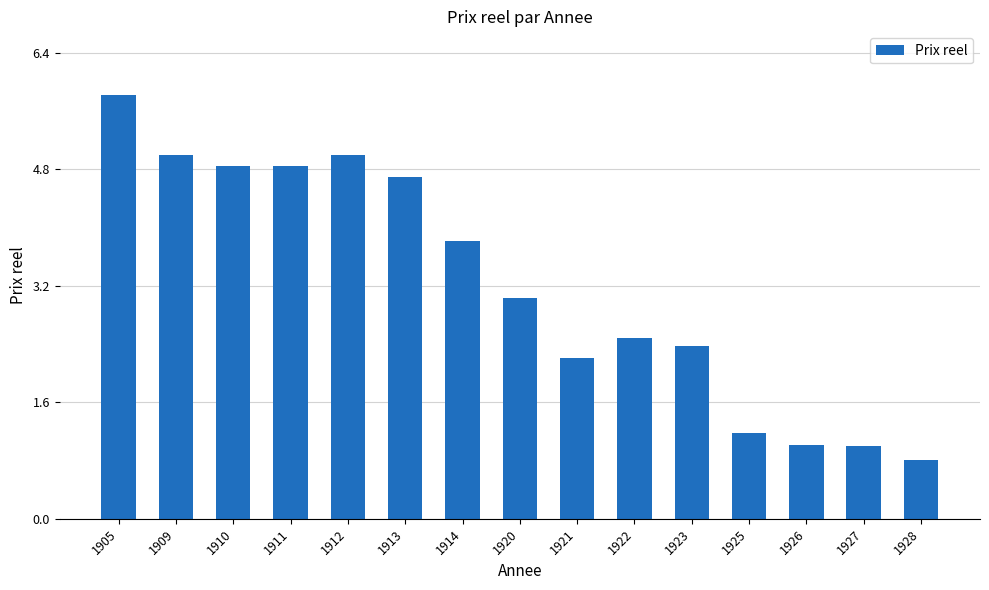

What is the sum of all values?

48.2